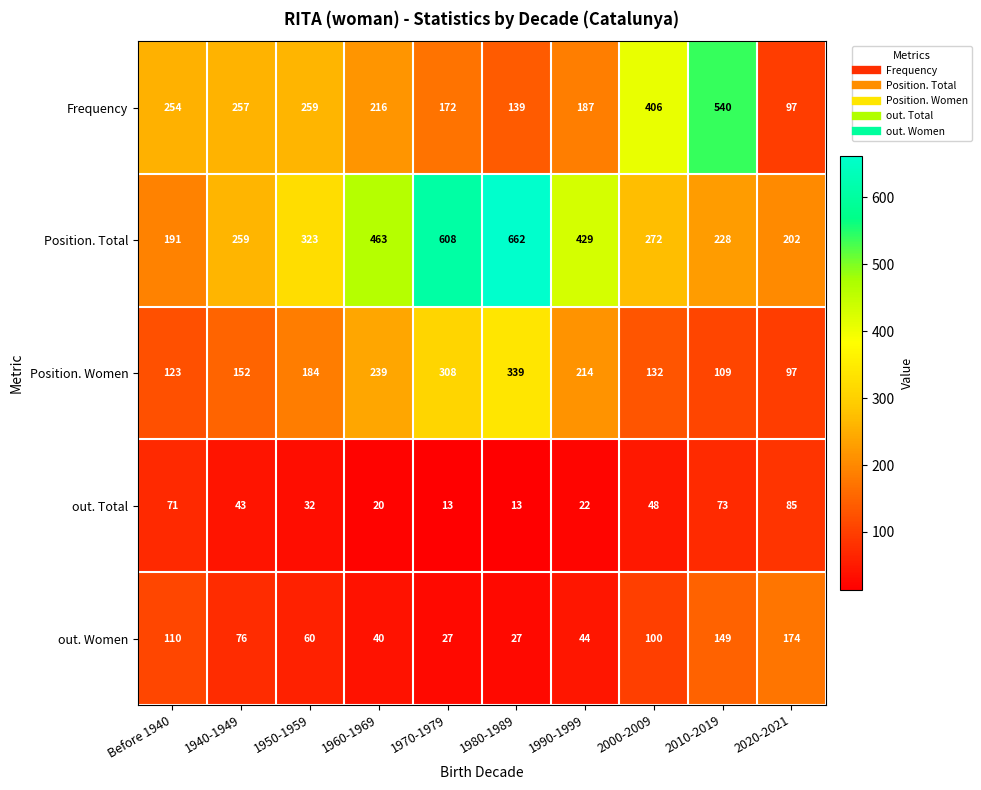

How many series are shown in this chart?

5